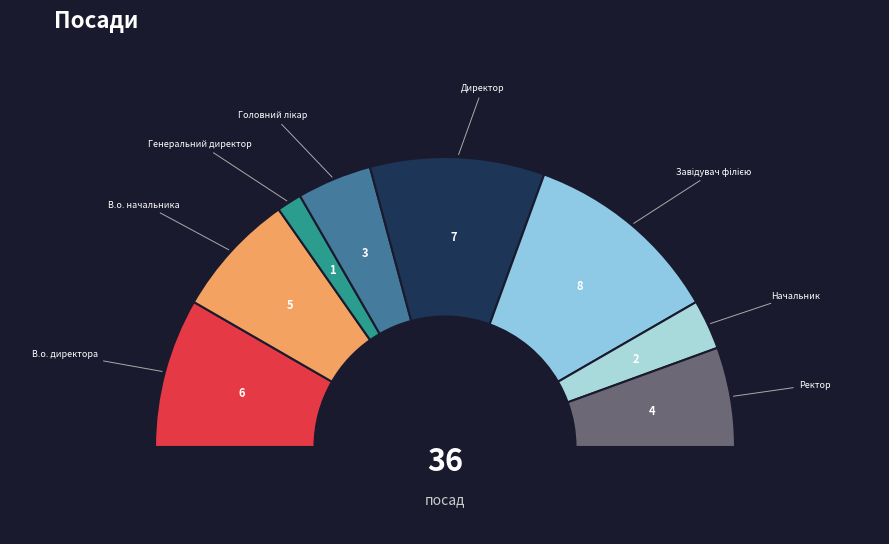

Count the number of slices in the pie.

8